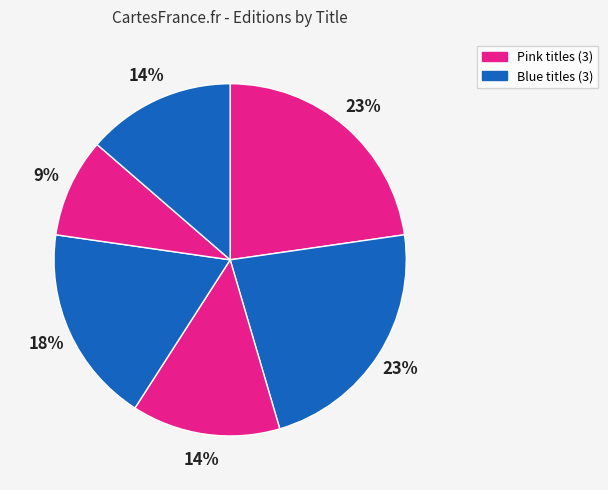

How many segments does this pie chart have?

6